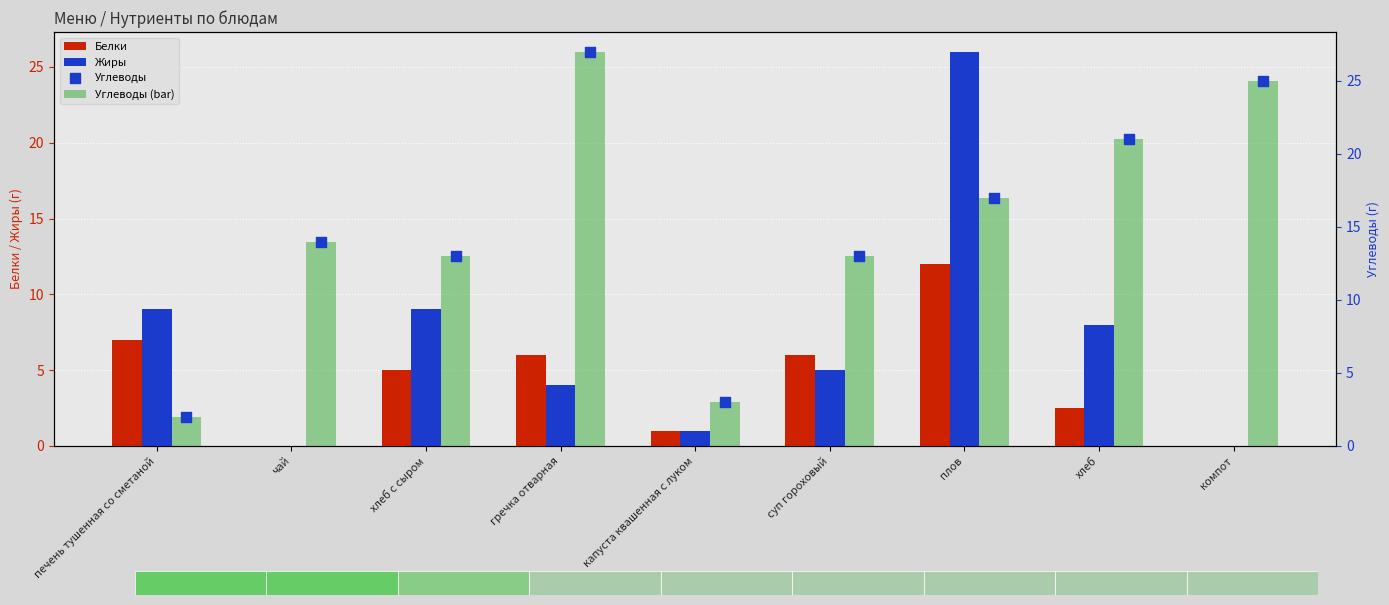

What are all the series names shown in the legend?

Белки, Жиры, Углеводы (bar), Углеводы